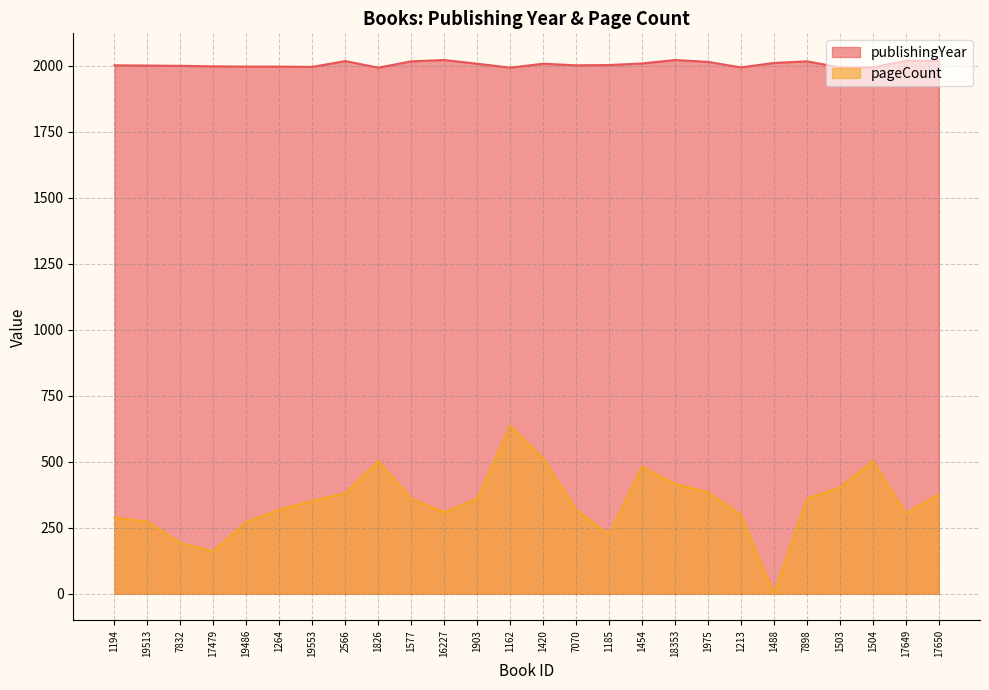

Reading left to right, extract all data points from this chart.

publishingYear: 1194=2001	19513=2000	7832=1999	17479=1997	19486=1996	1264=1996	19553=1995	2566=2017	1826=1992	1577=2016	16227=2021	1903=2007	1162=1992	1420=2007	7070=2001	1185=2002	1454=2008	18353=2021	1975=2014	1213=1993	1488=2010	7898=2016	1503=1993	1504=1993	17649=2018	17650=2018
pageCount: 1194=288	19513=272	7832=192	17479=160	19486=272	1264=318	19553=352	2566=380	1826=502	1577=360	16227=308	1903=359	1162=636	1420=512	7070=318	1185=224	1454=480	18353=416	1975=384	1213=298	1488=0	7898=360	1503=402	1504=502	17649=304	17650=376